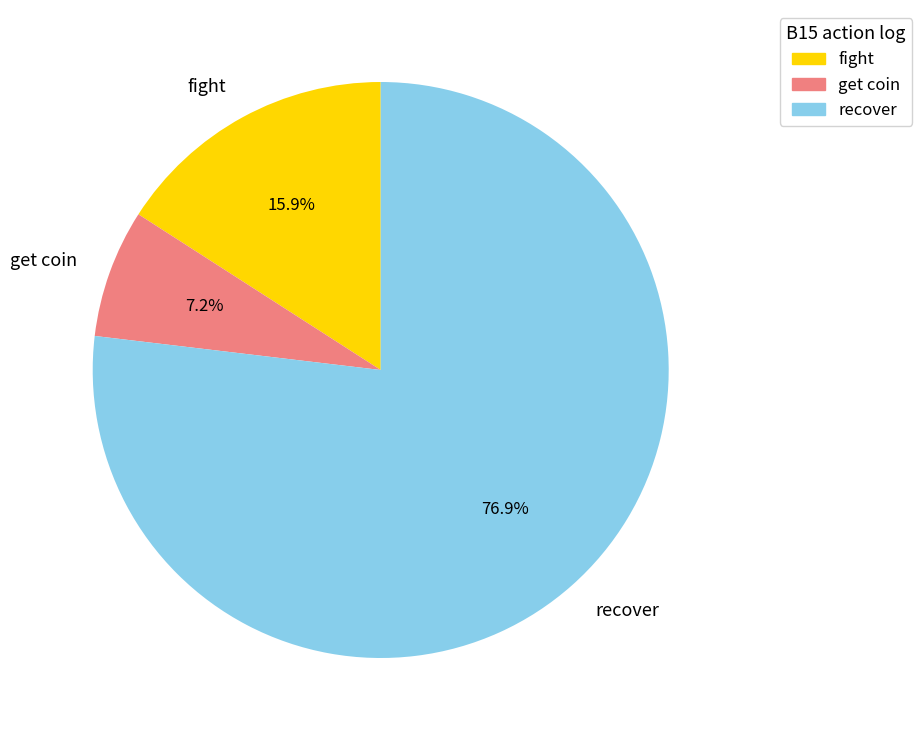

Approximately how many times larger is the value at recover compared to fight?

4.8